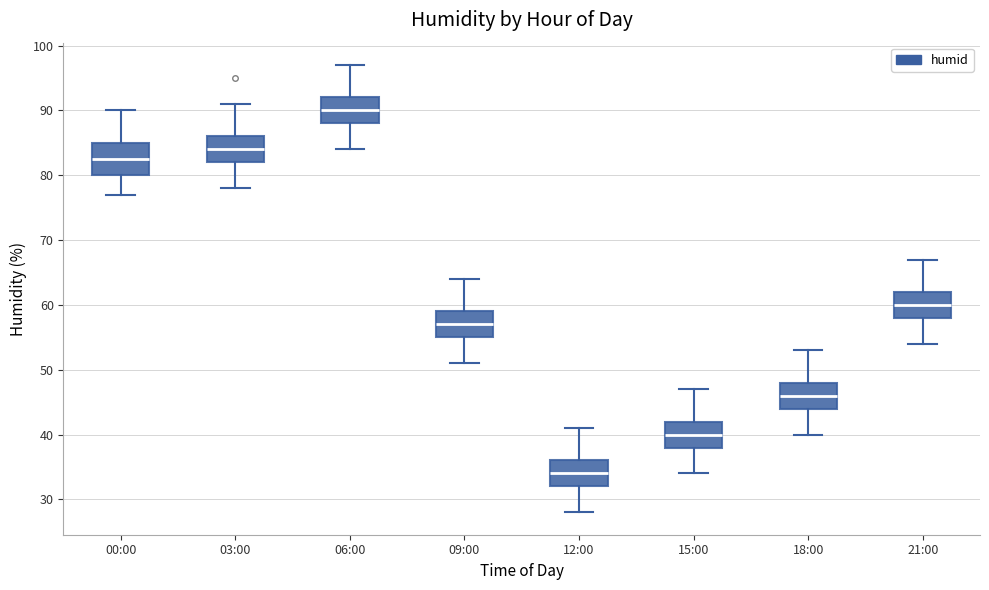

Reading left to right, read every box against the y-axis: the position of its median line, the range the box covers, and the ends of its whiskers. The values are not printed on the chart, so give them approximately, as read against the axis.

00:00: median 83, box 80 to 85, whiskers 77 to 90
03:00: median 84, box 82 to 86, whiskers 78 to 91
06:00: median 90, box 88 to 92, whiskers 84 to 97
09:00: median 57, box 55 to 59, whiskers 51 to 64
12:00: median 34, box 32 to 36, whiskers 28 to 41
15:00: median 40, box 38 to 42, whiskers 34 to 47
18:00: median 46, box 44 to 48, whiskers 40 to 53
21:00: median 60, box 58 to 62, whiskers 54 to 67